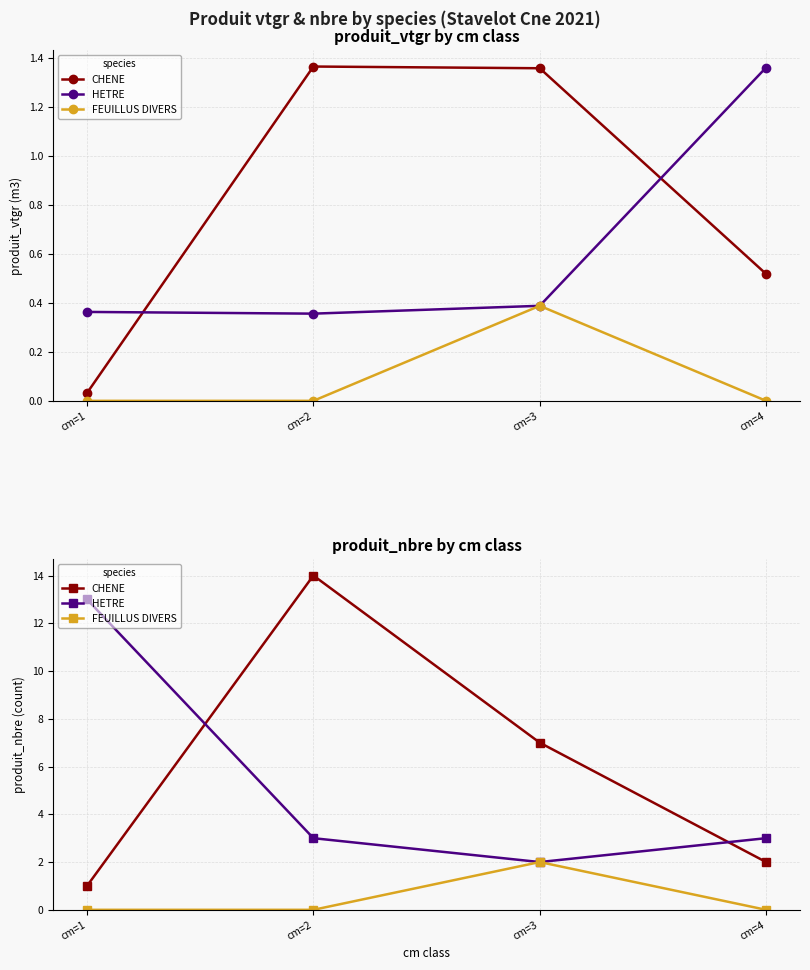

At cm=1, list the series in order from smallest to largest.

FEUILLUS DIVERS, CHENE, HETRE